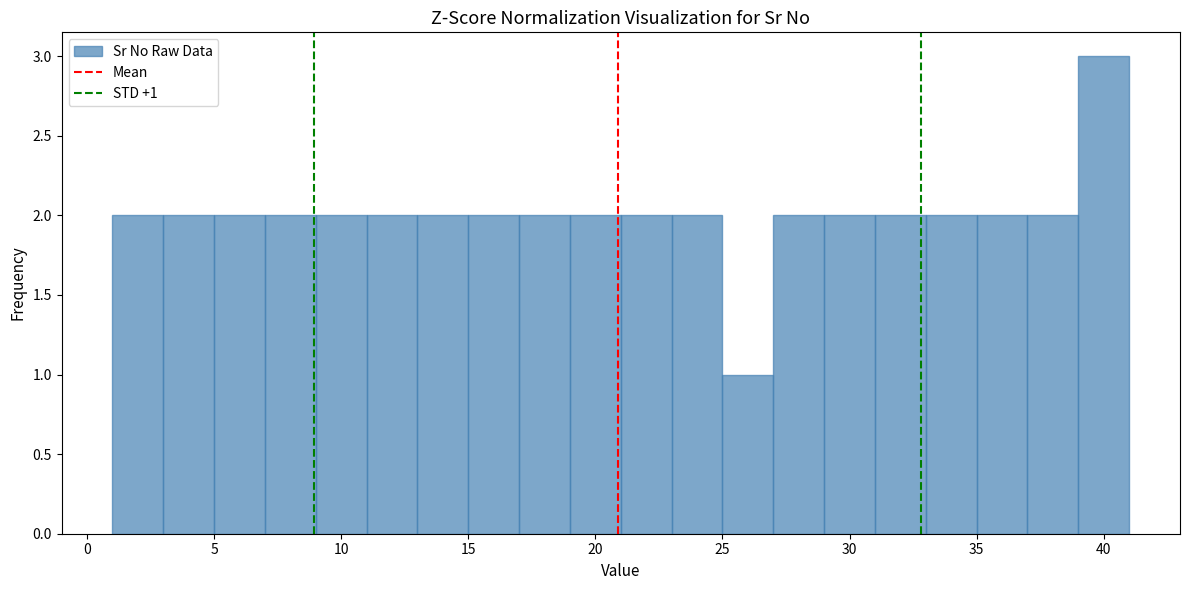

Which range on the x-axis has the tallest bar?

39 to 41